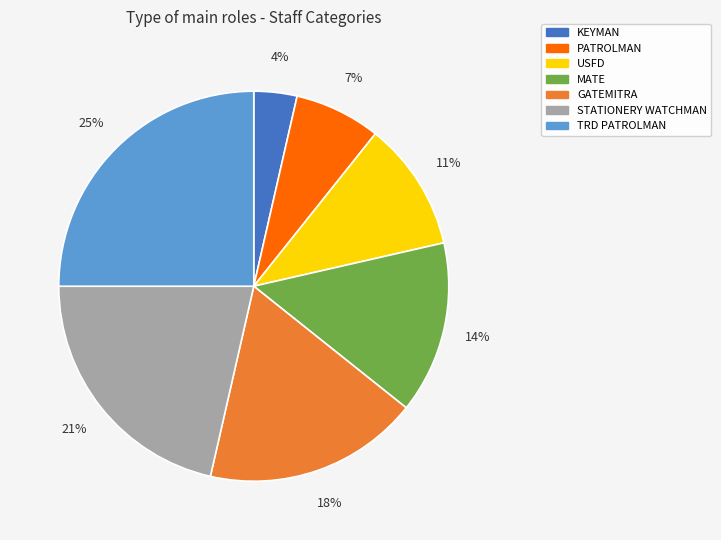

To the nearest percent, what is the combined percentage of USFD and TRD PATROLMAN?

36%